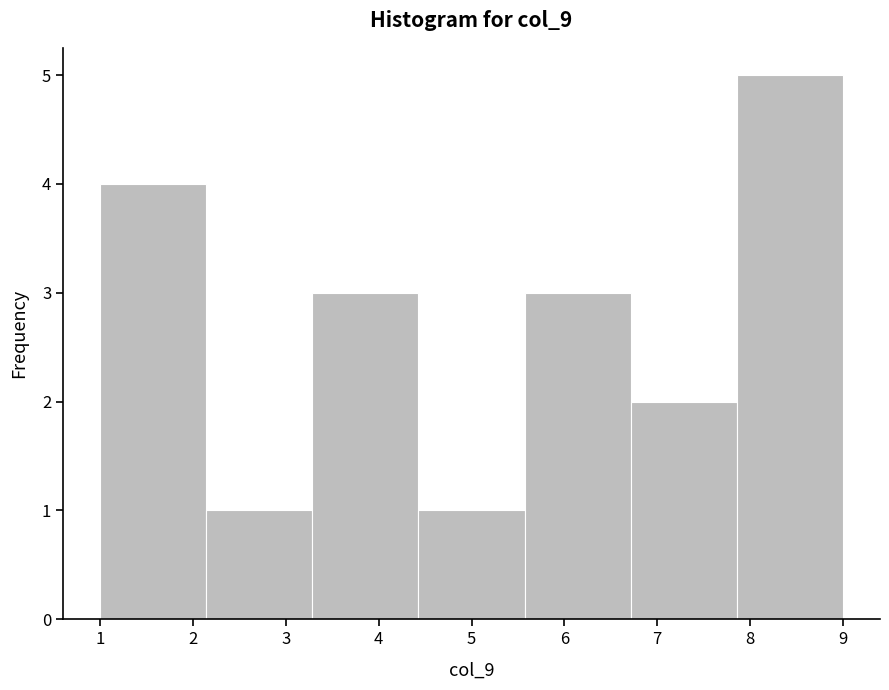

Over which range of the x-axis is the bar tallest?

7.9 to 9.0